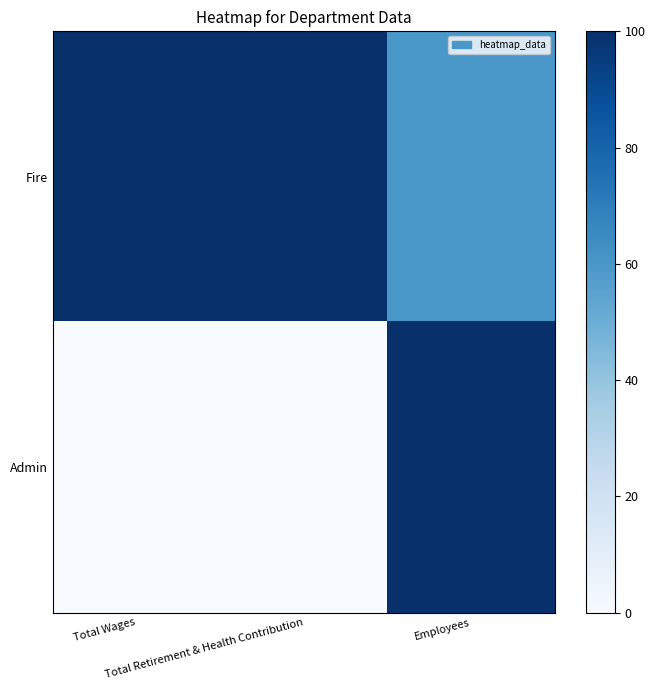

How many categories are shown in the chart?

3